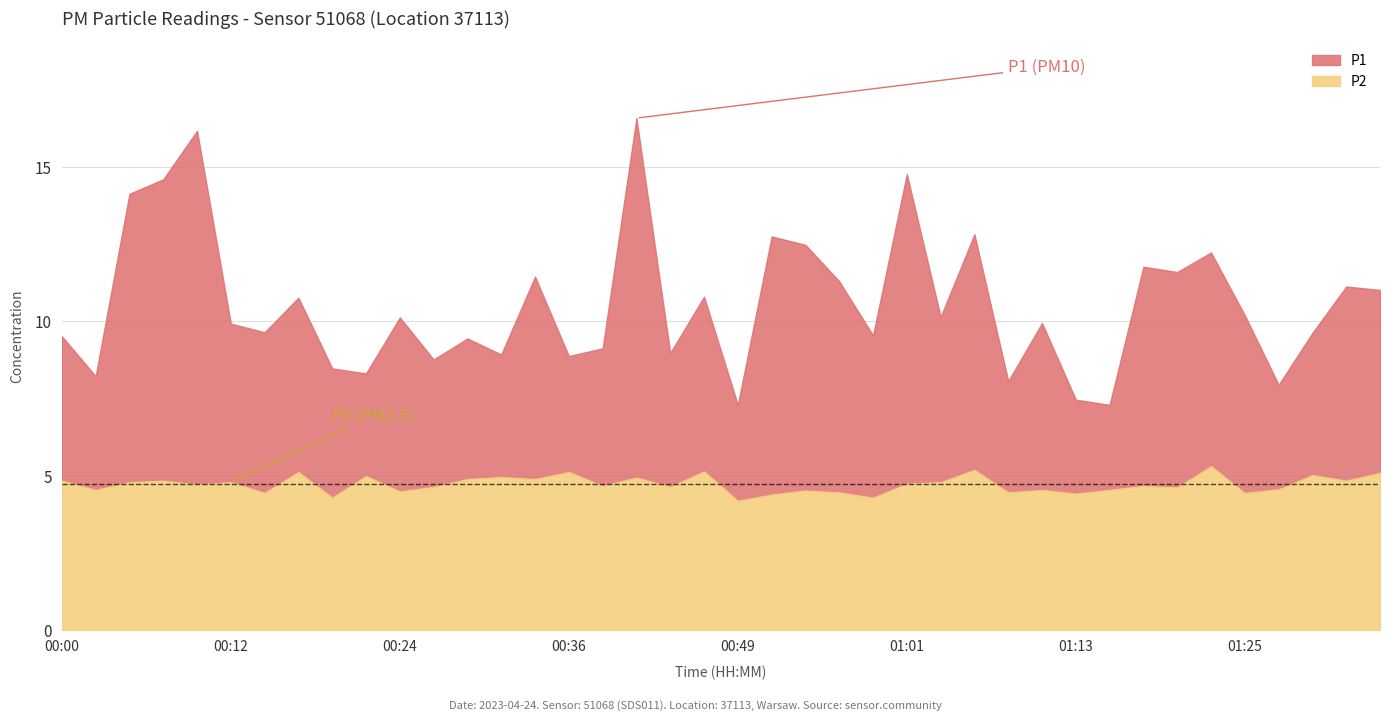

List the series in order of their overall mean, lowest first.

P2, P1